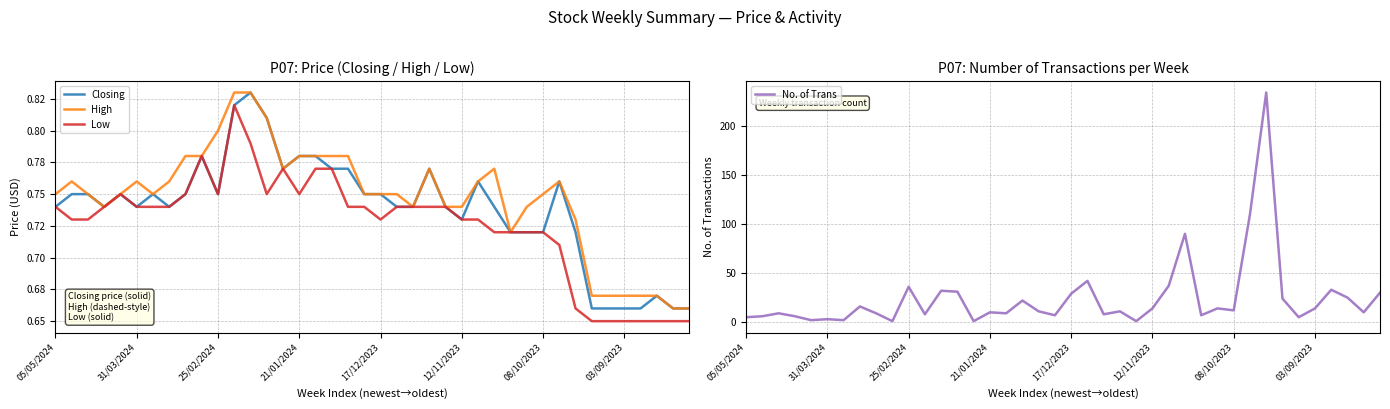

What is the highest value of the No. of Trans series?

234